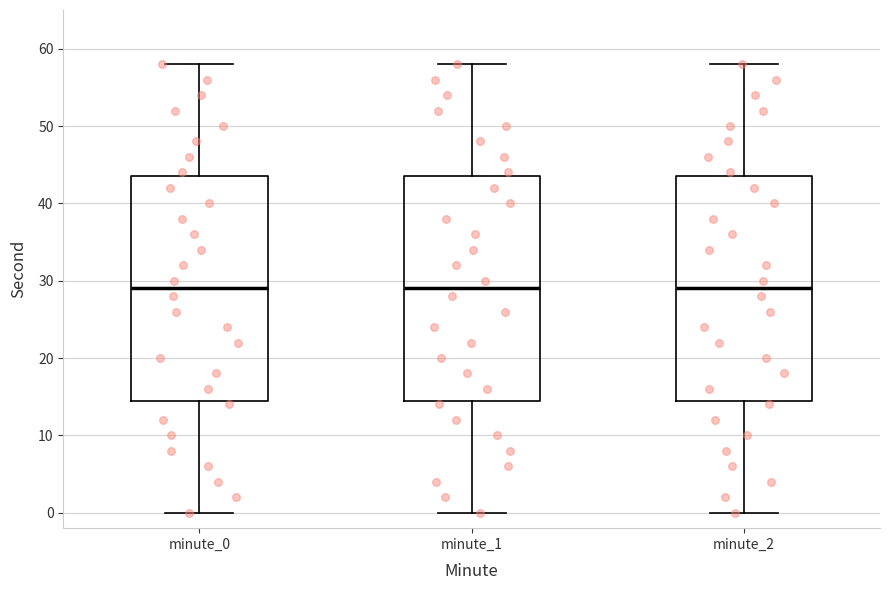

Reading left to right, read every box against the y-axis: the position of its median line, the range the box covers, and the ends of its whiskers. The values are not printed on the chart, so give them approximately, as read against the axis.

minute_0: median 29, box 15 to 44, whiskers 0 to 58
minute_1: median 29, box 15 to 44, whiskers 0 to 58
minute_2: median 29, box 15 to 44, whiskers 0 to 58